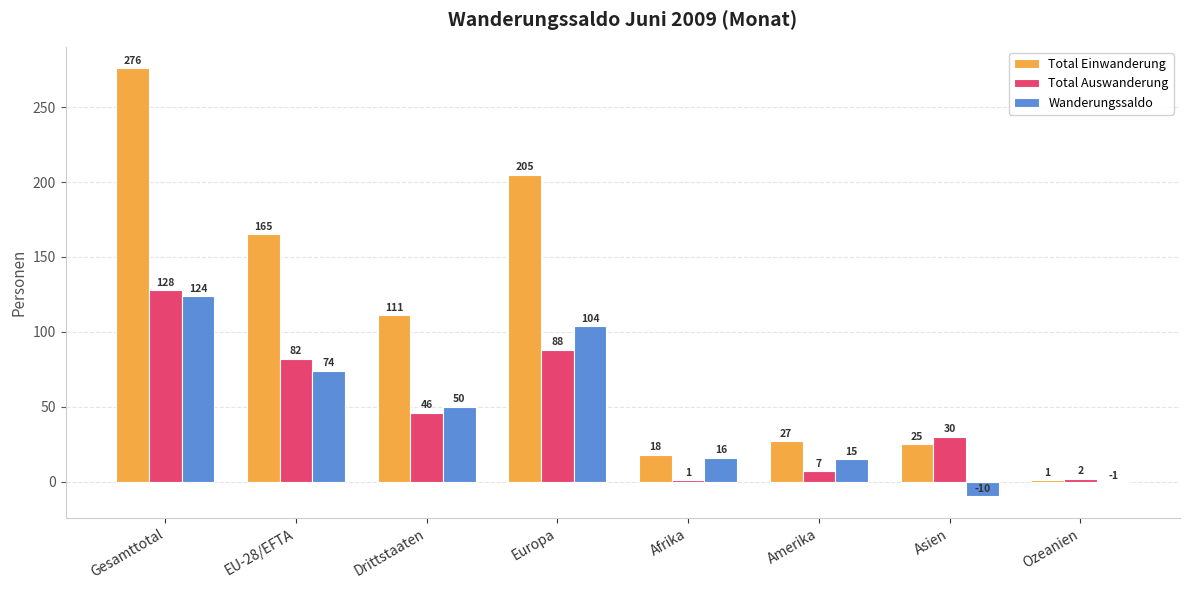

At which label does Wanderungssaldo first exceed 50?

Gesamttotal